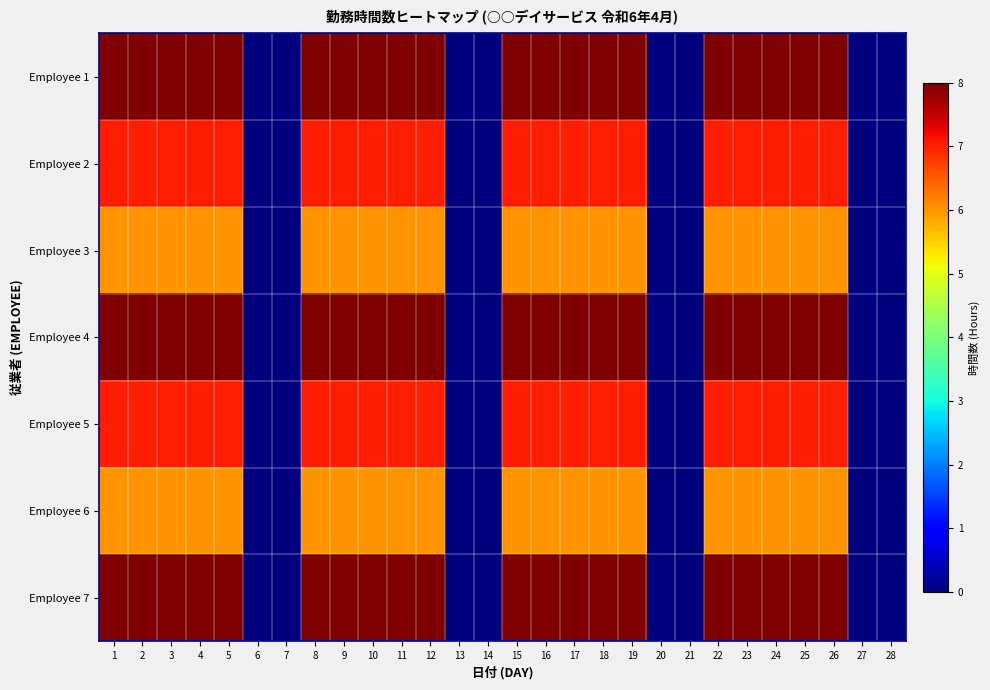

What is the spread (max minus min) of values at 1?

2